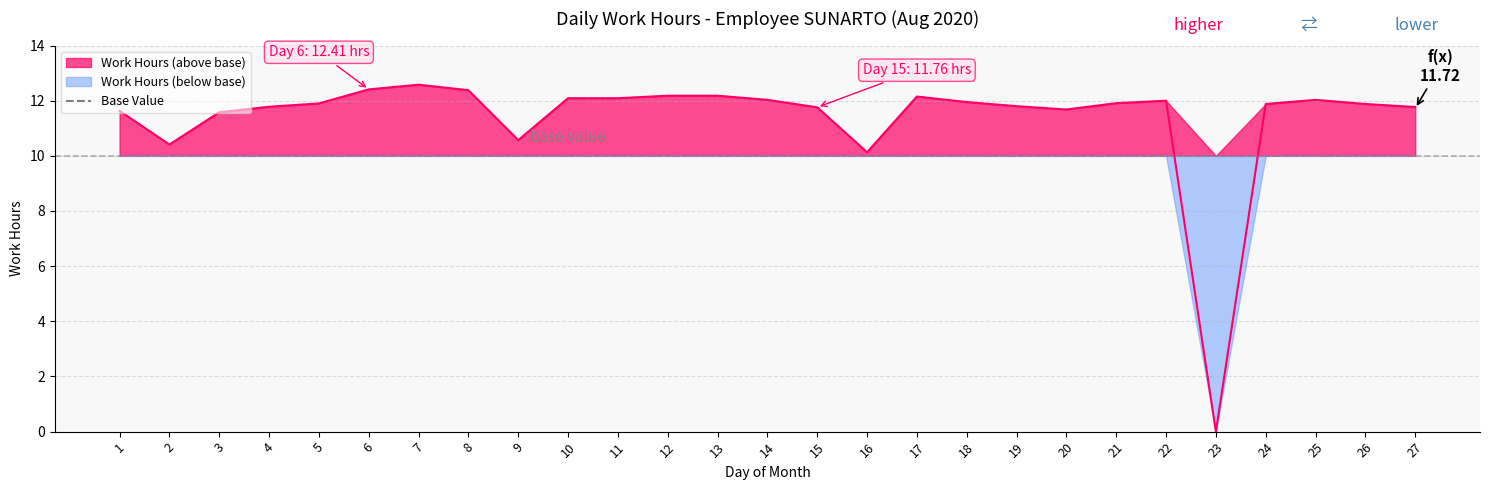

Reading right to left, list all the values displayed in this chart.

27=11.8	26=11.9	25=12.0	24=11.9	23=0.0	22=12.0	21=11.9	20=11.7	19=11.8	18=11.9	17=12.2	16=10.1	15=11.8	14=12.0	13=12.2	12=12.2	11=12.1	10=12.1	9=10.6	8=12.4	7=12.6	6=12.4	5=11.9	4=11.8	3=11.6	2=10.4	1=11.6